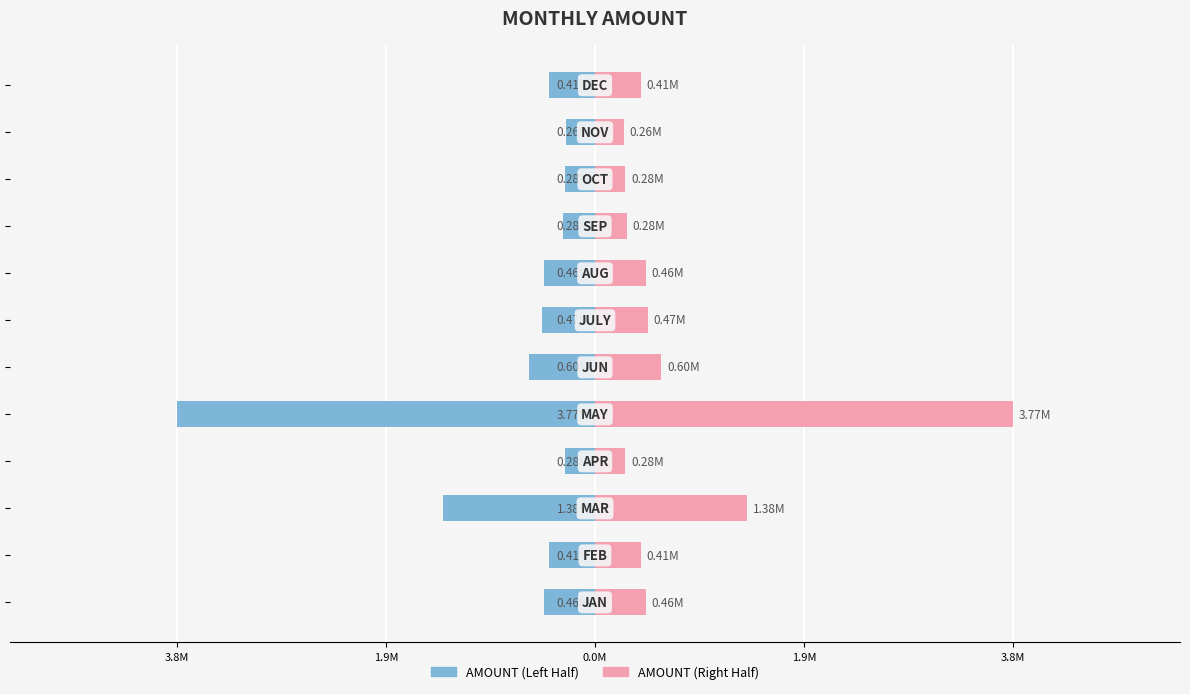

Rank the series at 0.0M from highest to lowest value.

AMOUNT (Right), AMOUNT (Left)